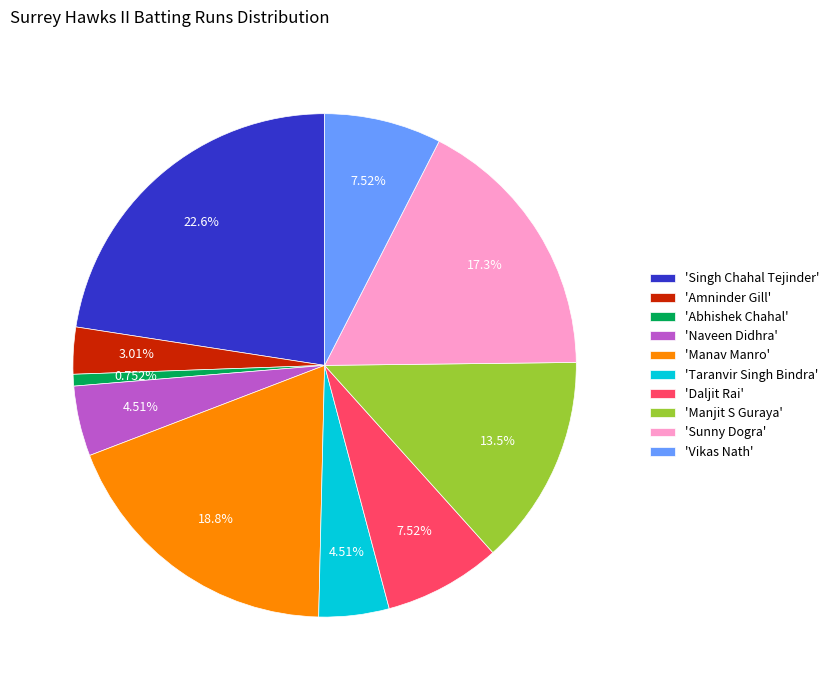

Approximately how many times larger is the value at 'Singh Chahal Tejinder' compared to 'Vikas Nath'?

3.0